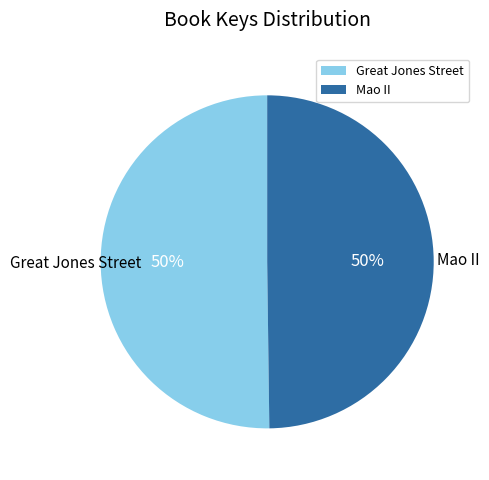

Is it true that Mao II is 56% of the pie?

False